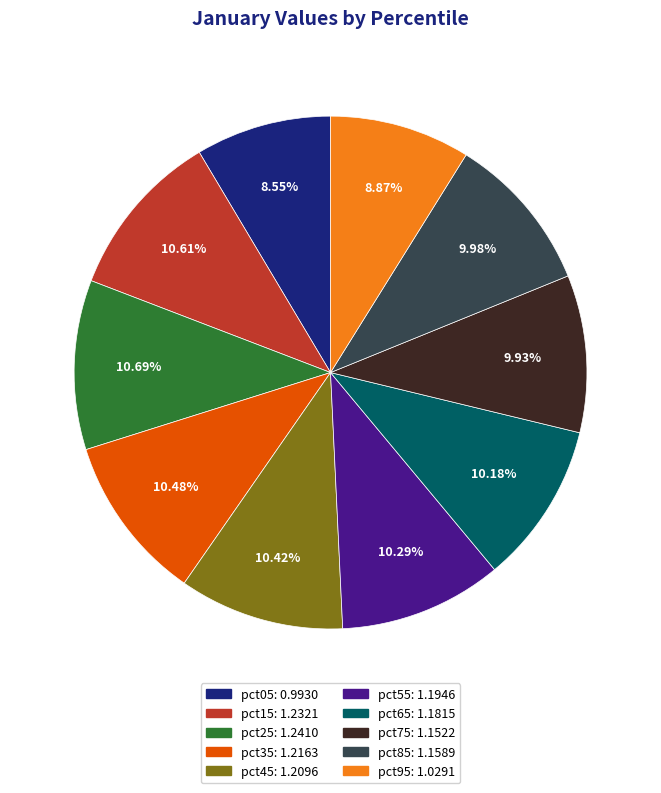

The pct95 slice represents 1% of the pie. True or false?

False